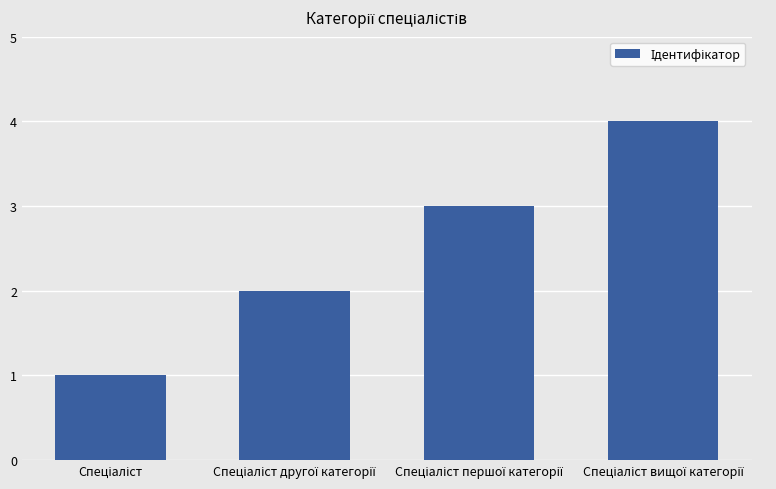

What is the difference between the maximum and minimum values?

3